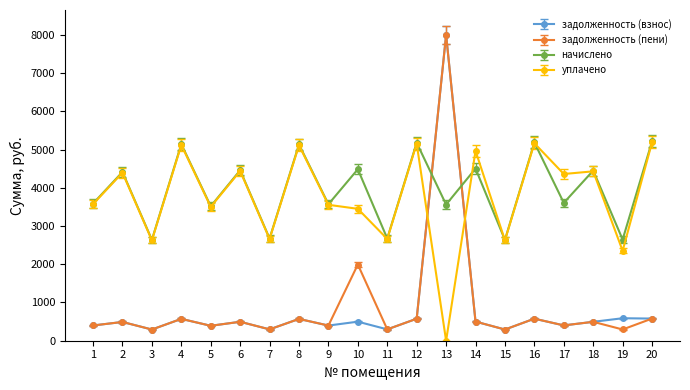

What is the spread (max minus min) of values at 11?

2376.7